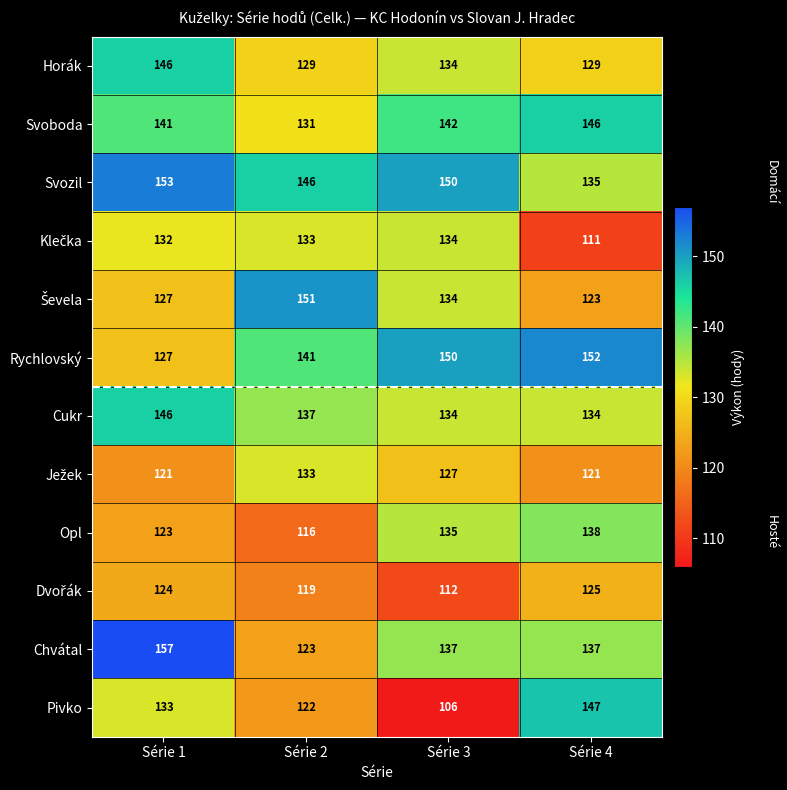

True or false: Svozil has a value of 146 at Série 2.

True